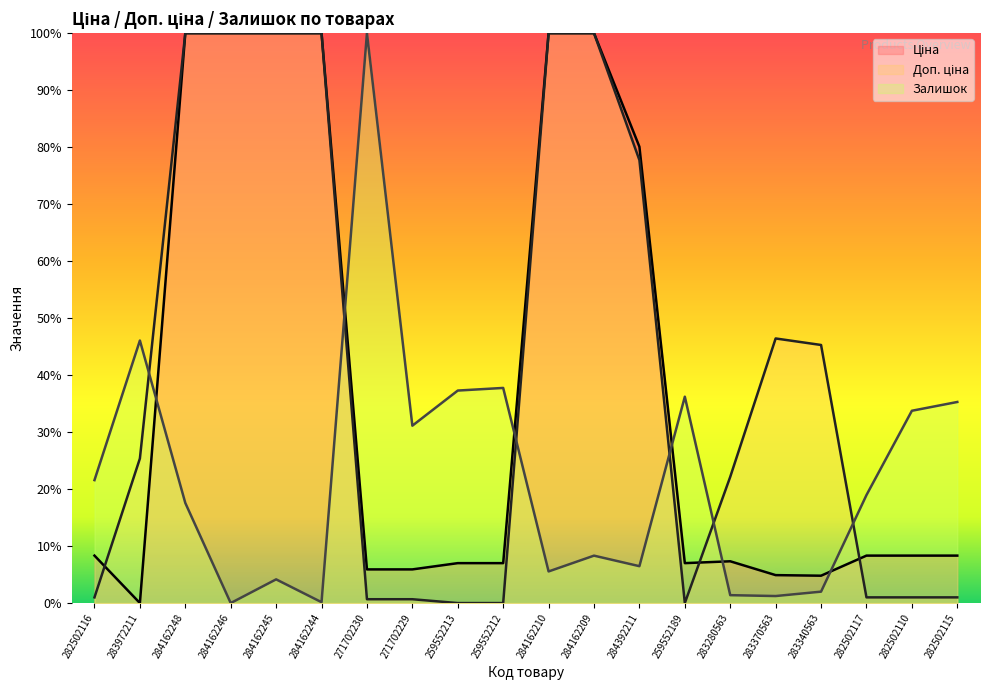

Which category has the lowest value across all series?

283972211